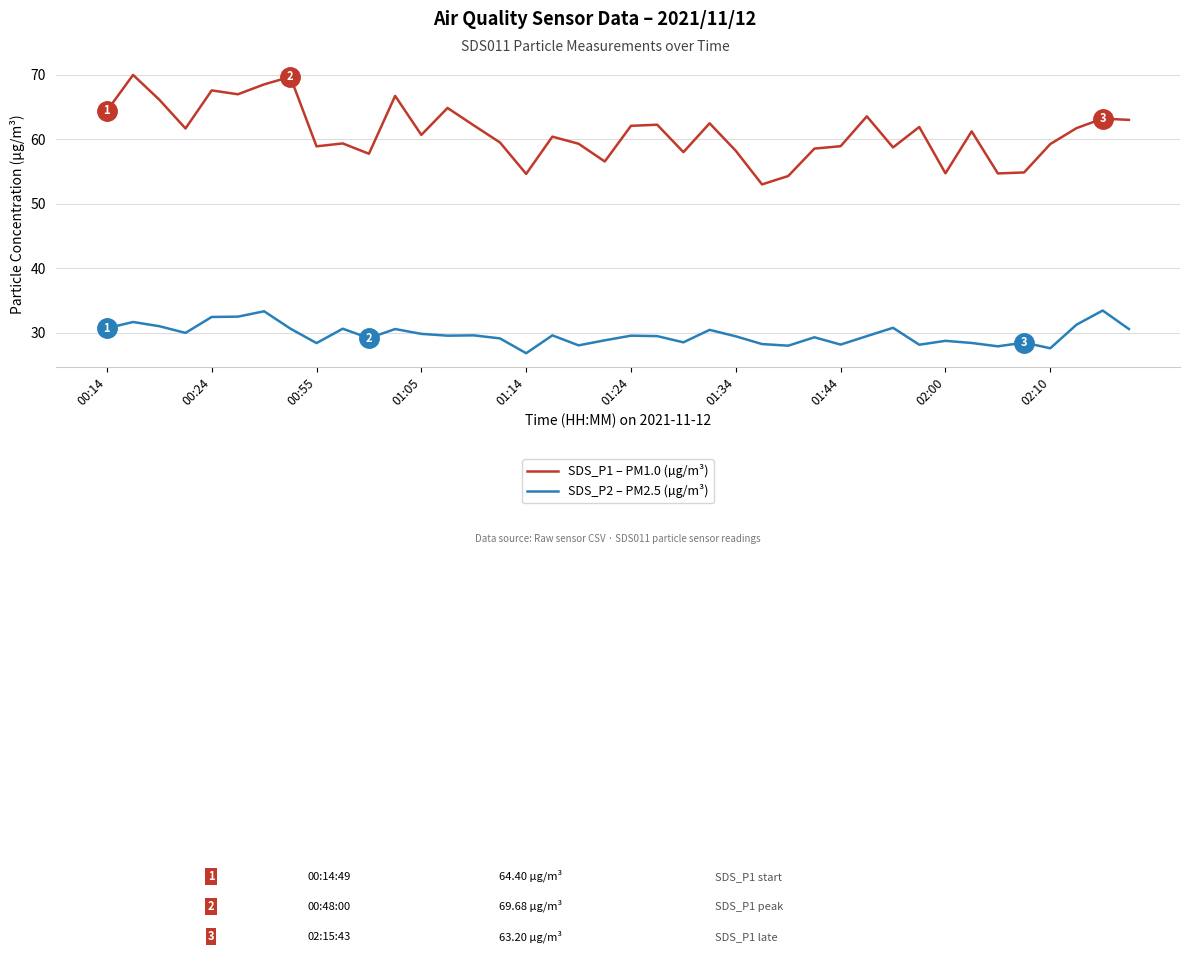

Which series has the largest total across all categories?

SDS_P1 – PM1.0 (µg/m³)